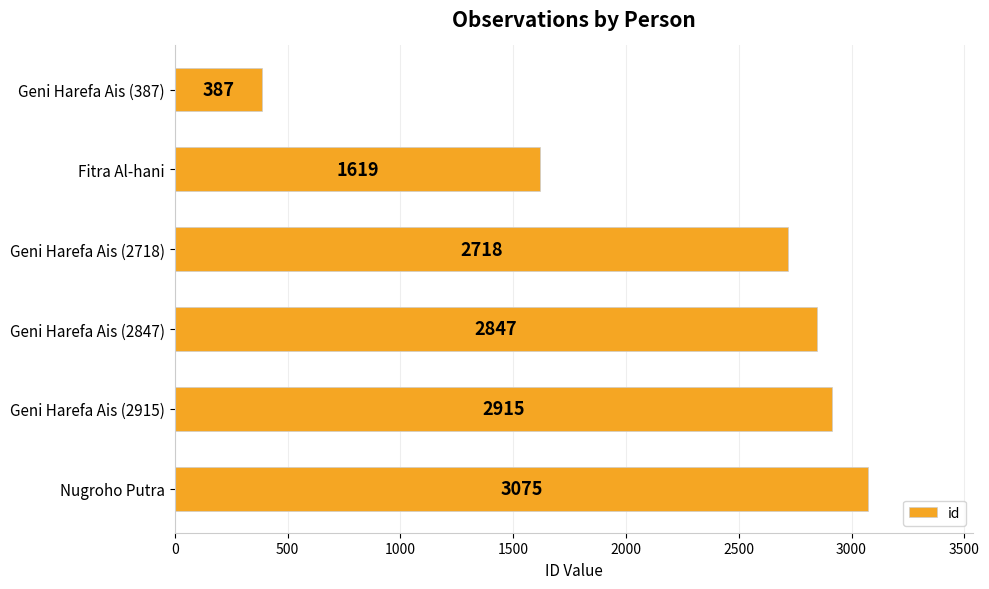

Are the bars grouped side by side (vs. stacked)?

No